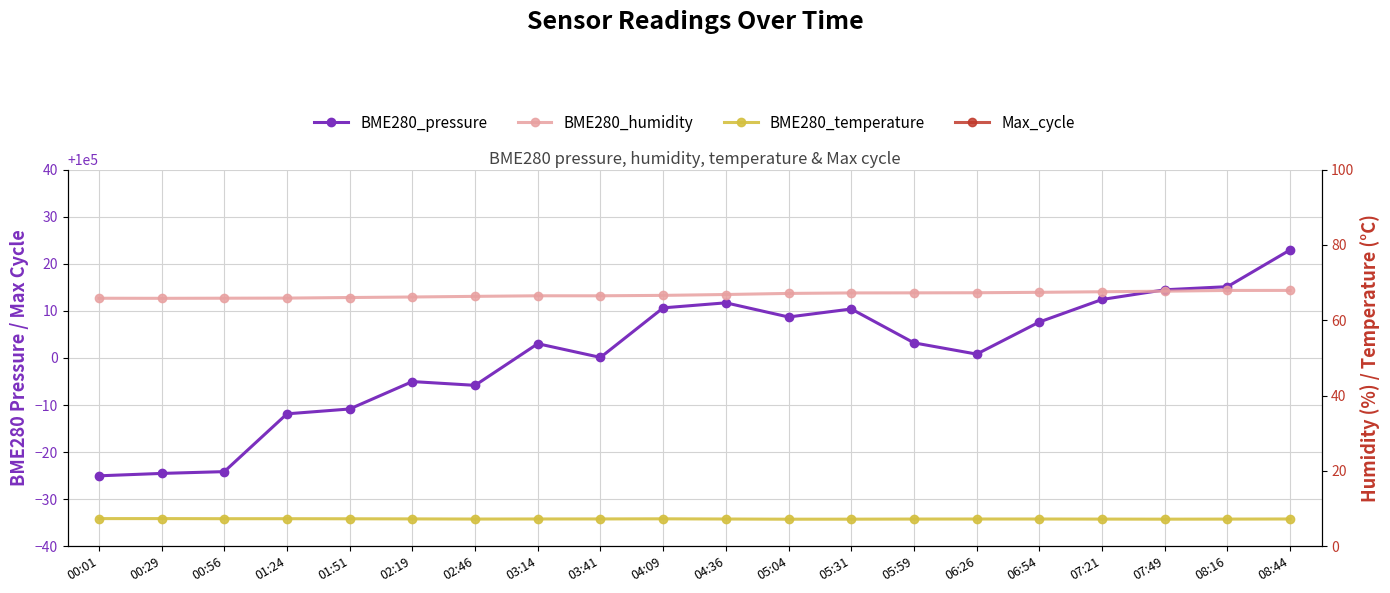

What position from the right is 00:56?

18